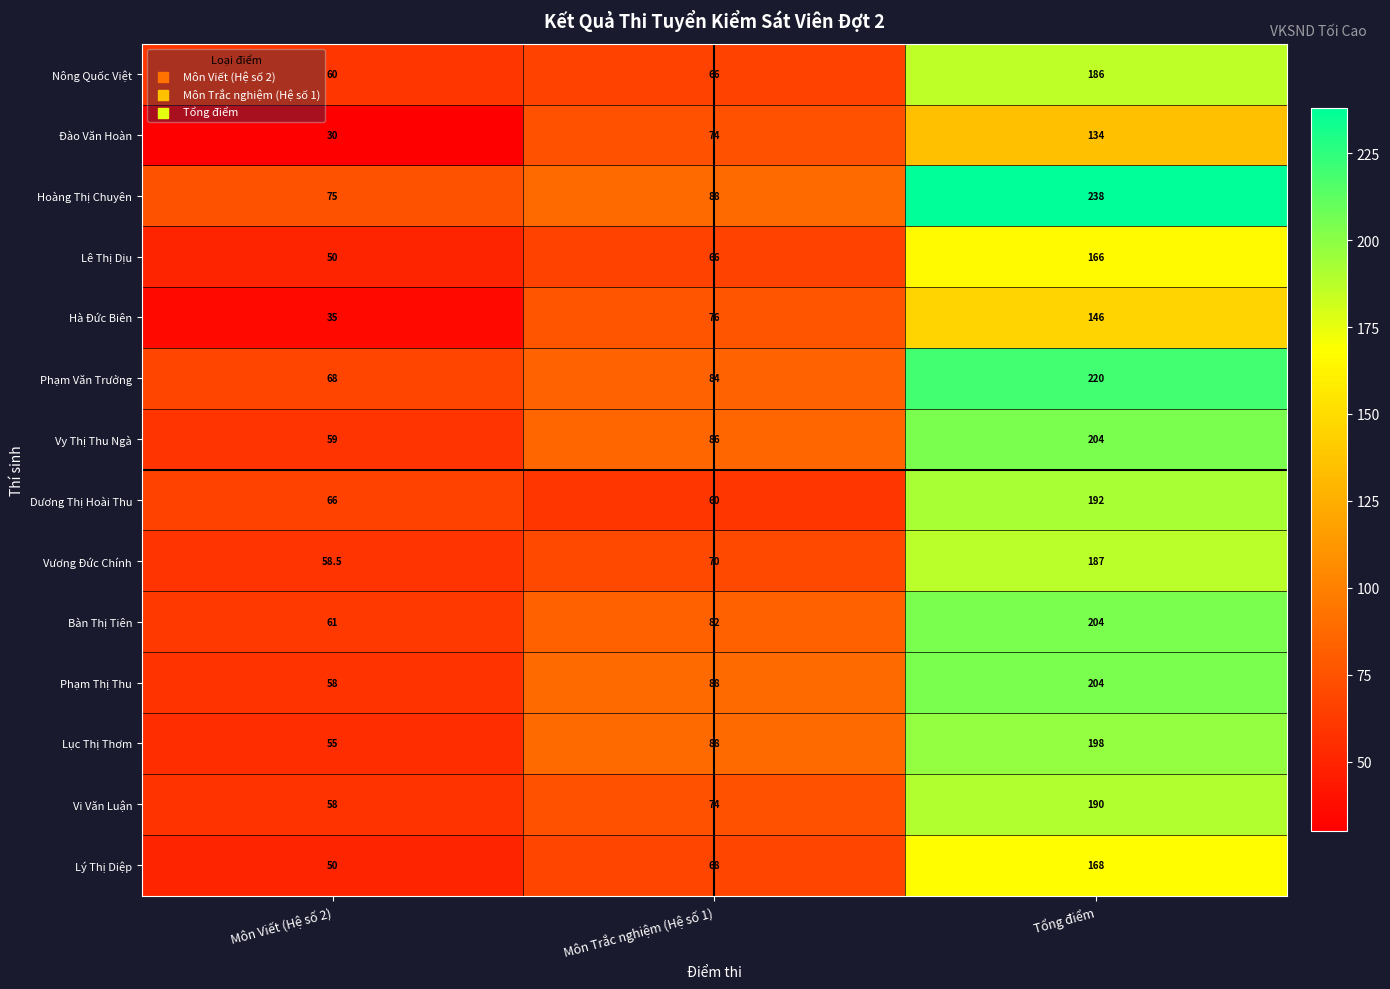

At which category is the sum across all series the highest?

Tổng điểm